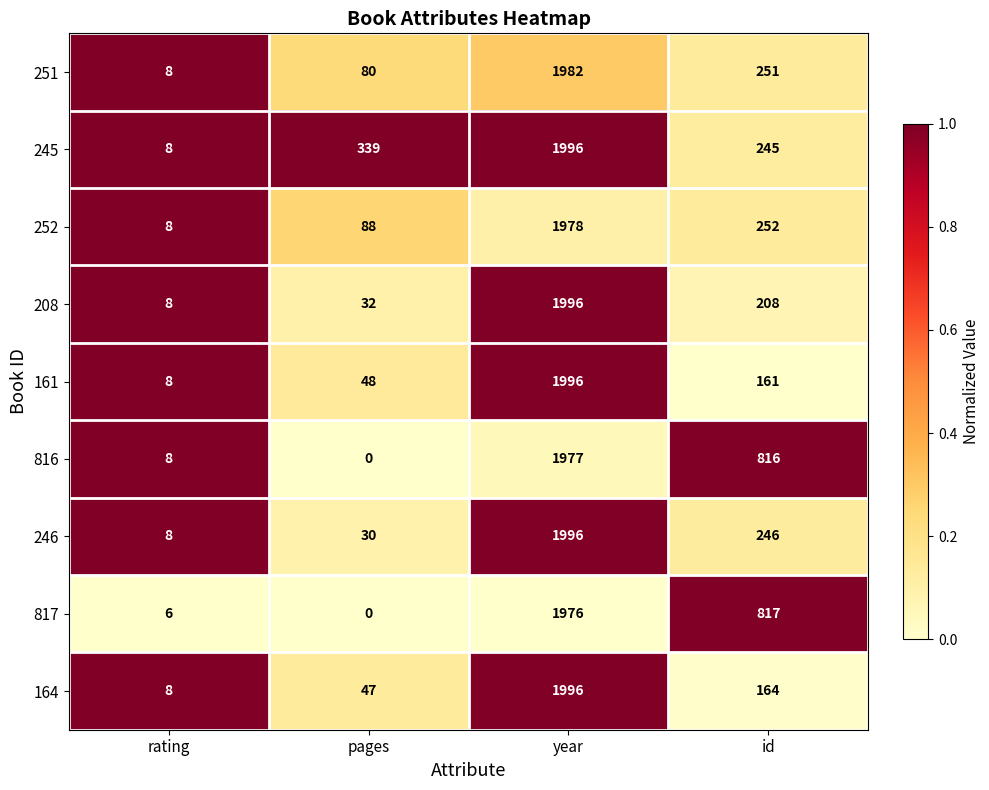

How many distinct data groups are displayed?

9